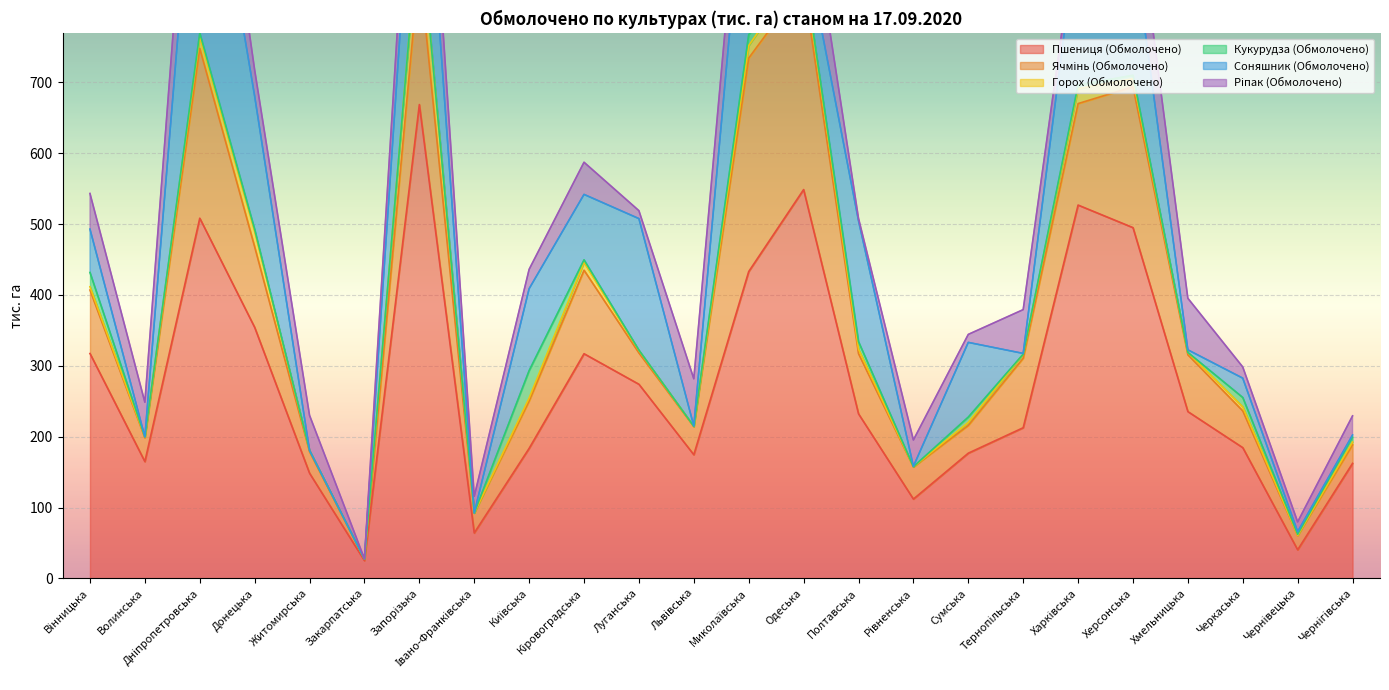

Count the number of data series in this chart.

6